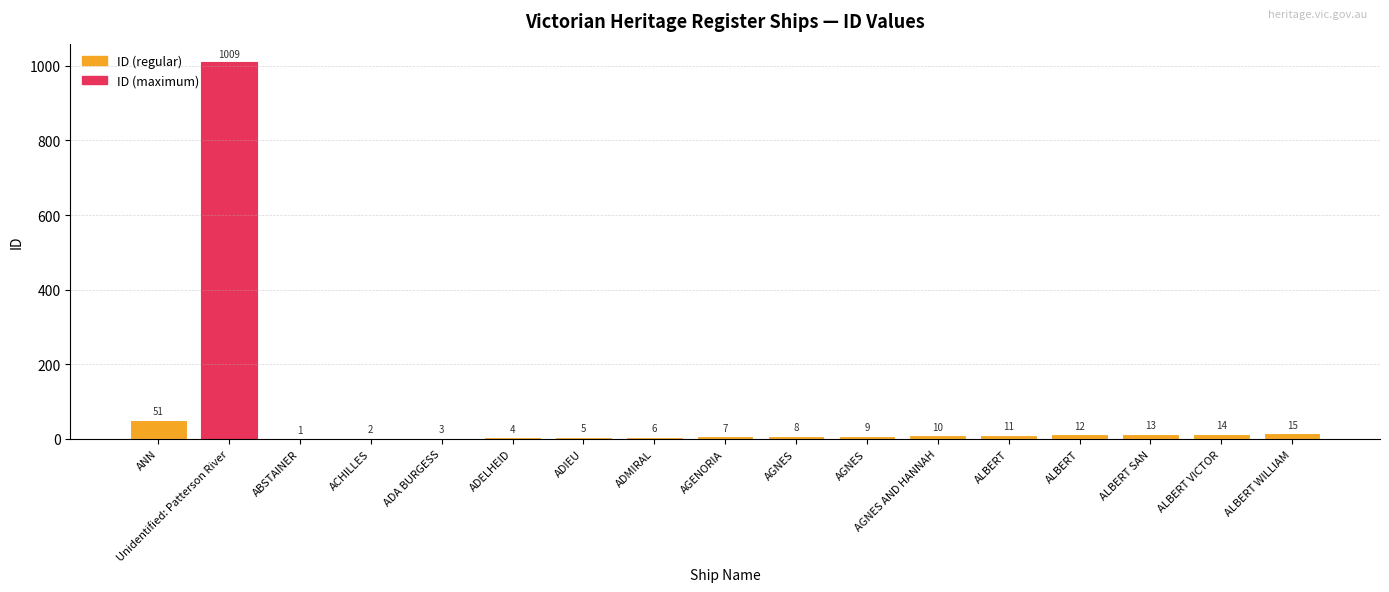

What is the minimum value shown in the chart?

1